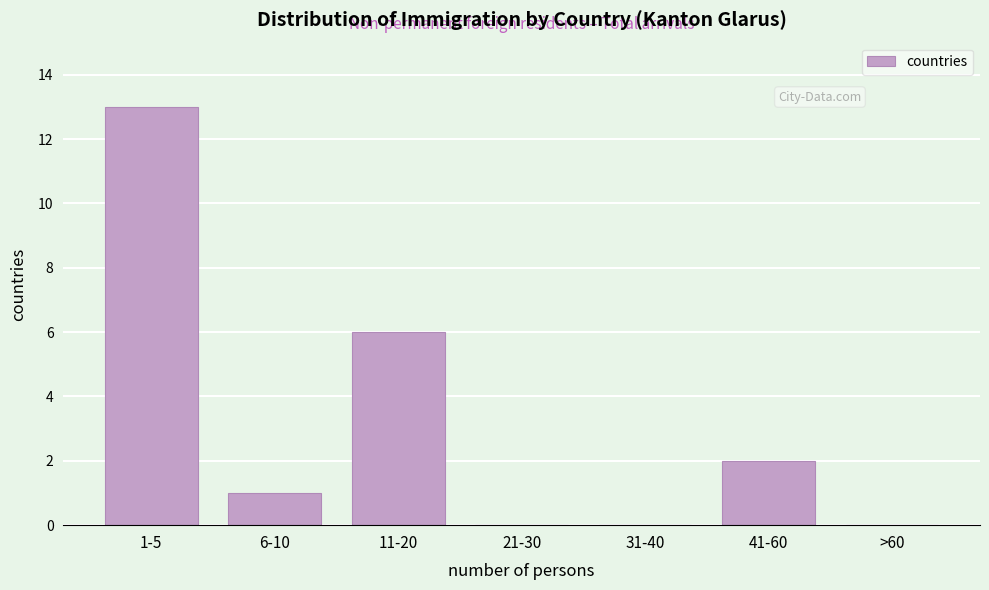

Reading left to right, transcribe all the data shown in this chart.

1-5=13	6-10=1	11-20=6	21-30=0	31-40=0	41-60=2	>60=0